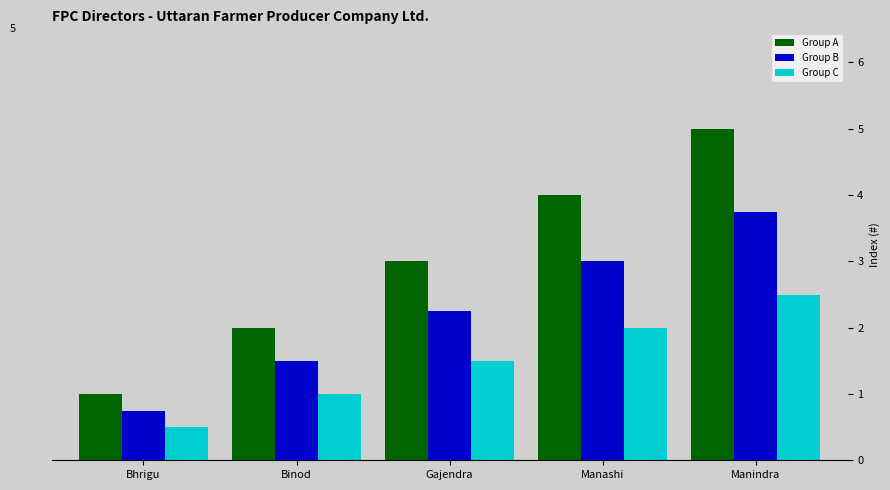

The Group B series shows 2.2 at Gajendra. True or false?

True